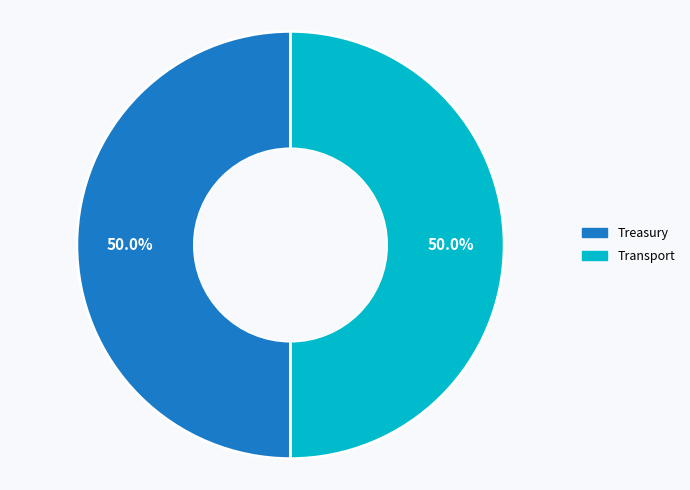

To the nearest percent, what portion does Treasury represent?

50%